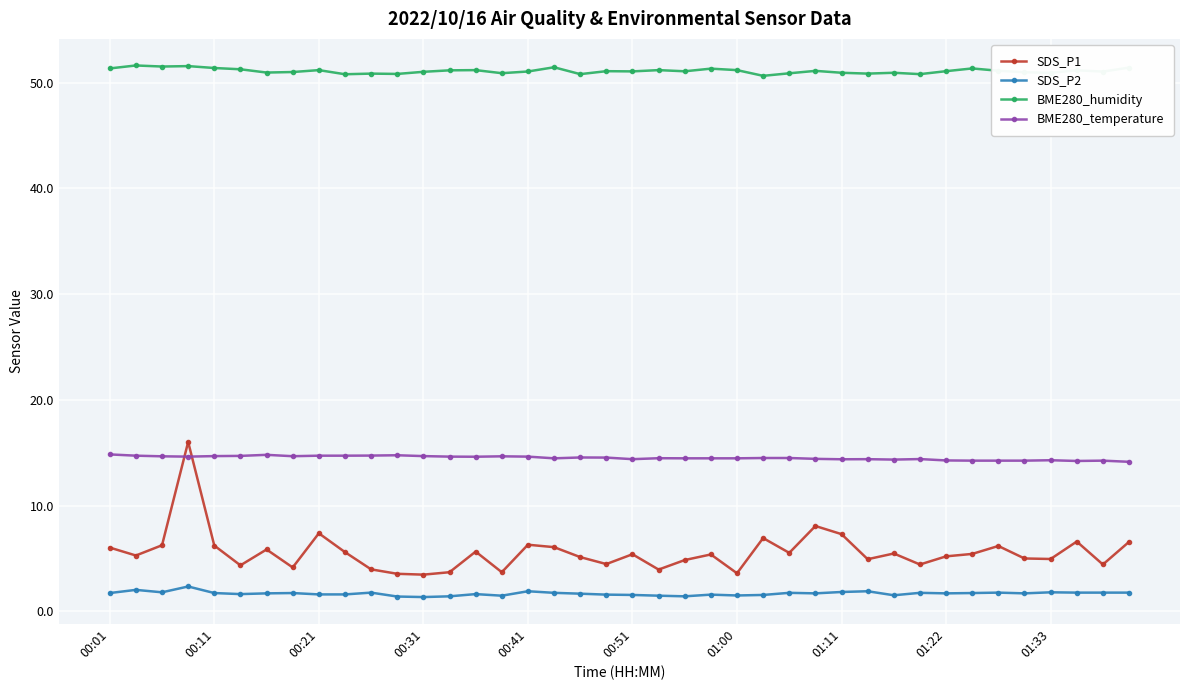

What are all the series names shown in the legend?

SDS_P1, SDS_P2, BME280_humidity, BME280_temperature